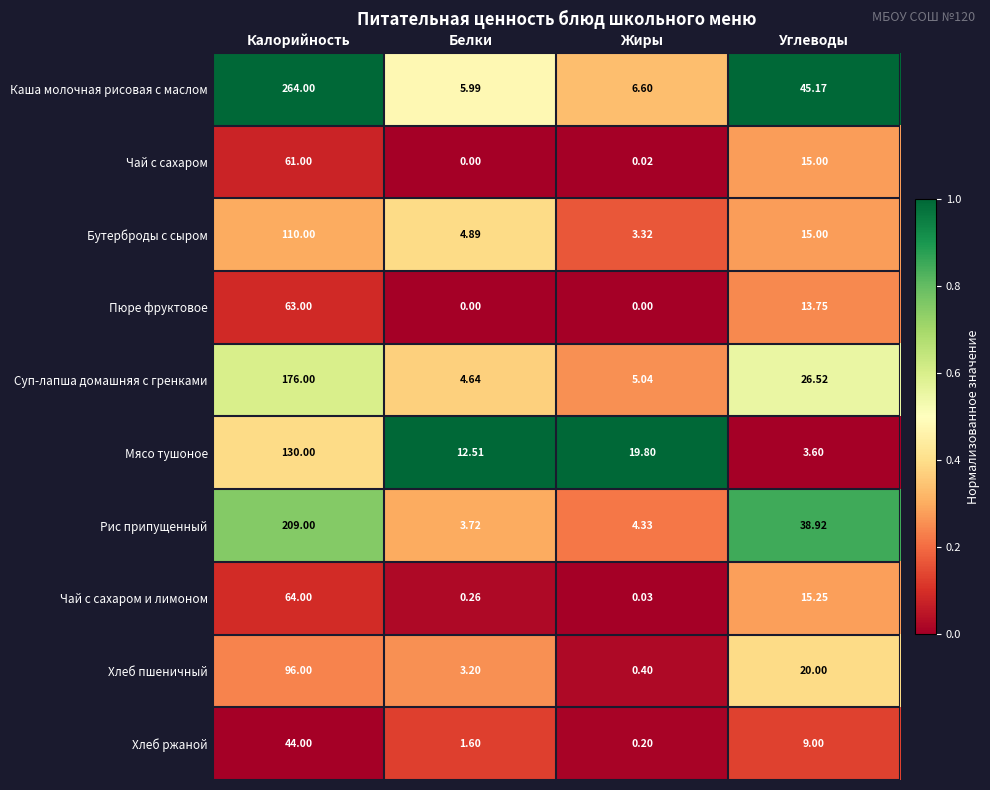

Between Калорийность and Углеводы, which series saw the biggest shift?

Каша молочная рисовая с маслом